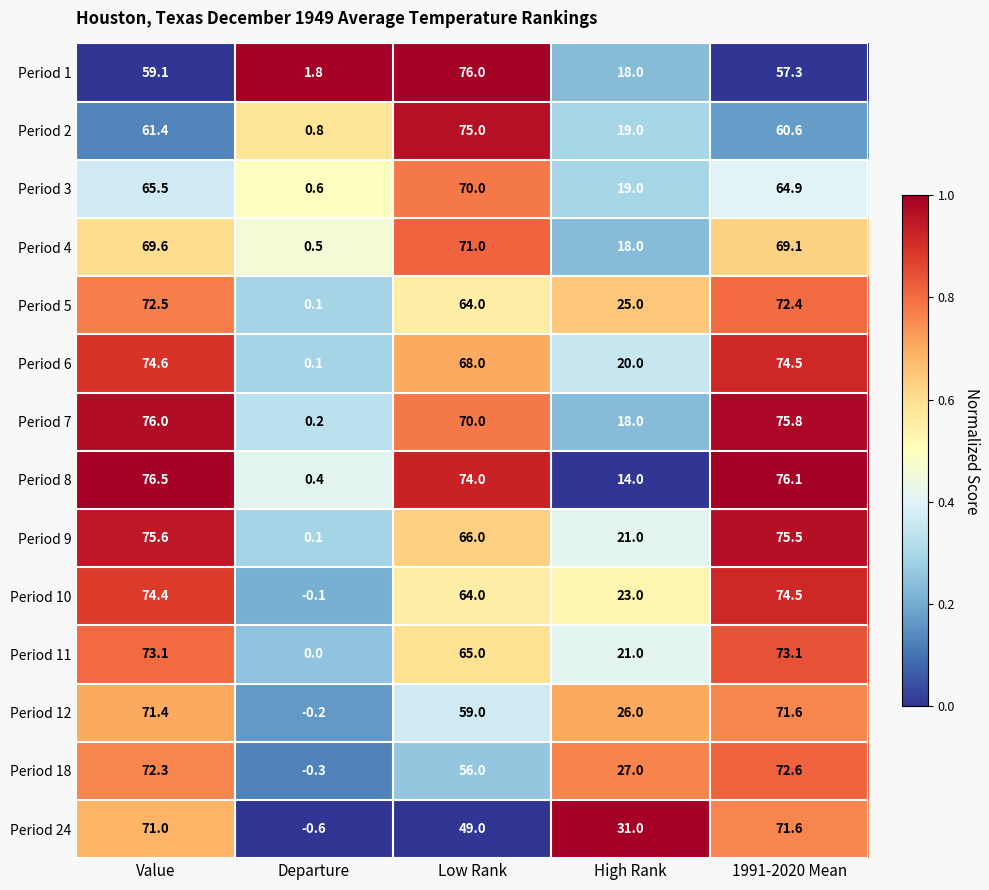

At which category is the sum across all series the highest?

Value